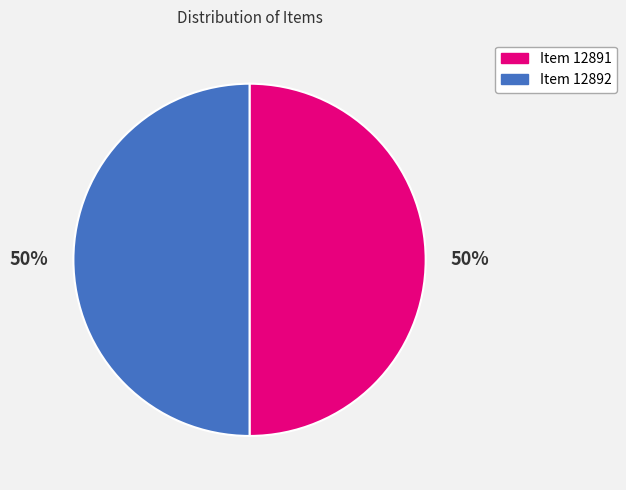

What is the ratio of the value at Item 12891 to the value at Item 12892?

1.0